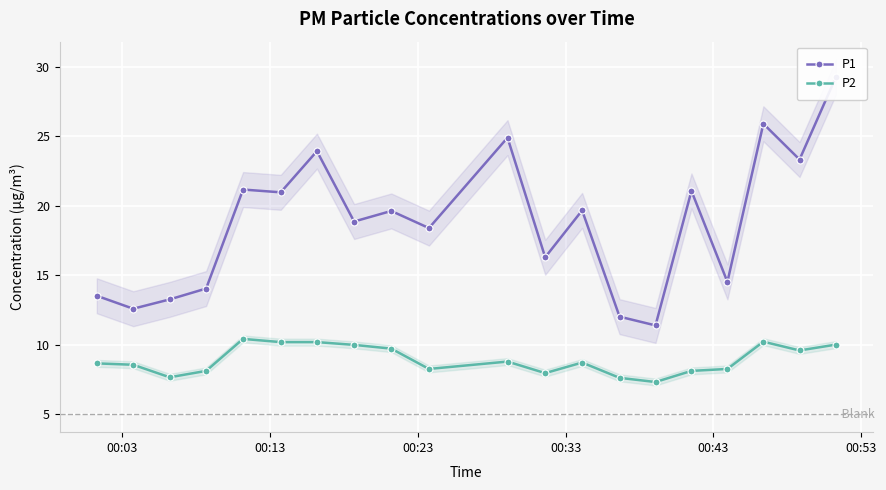

Count the number of categories in the chart.

20